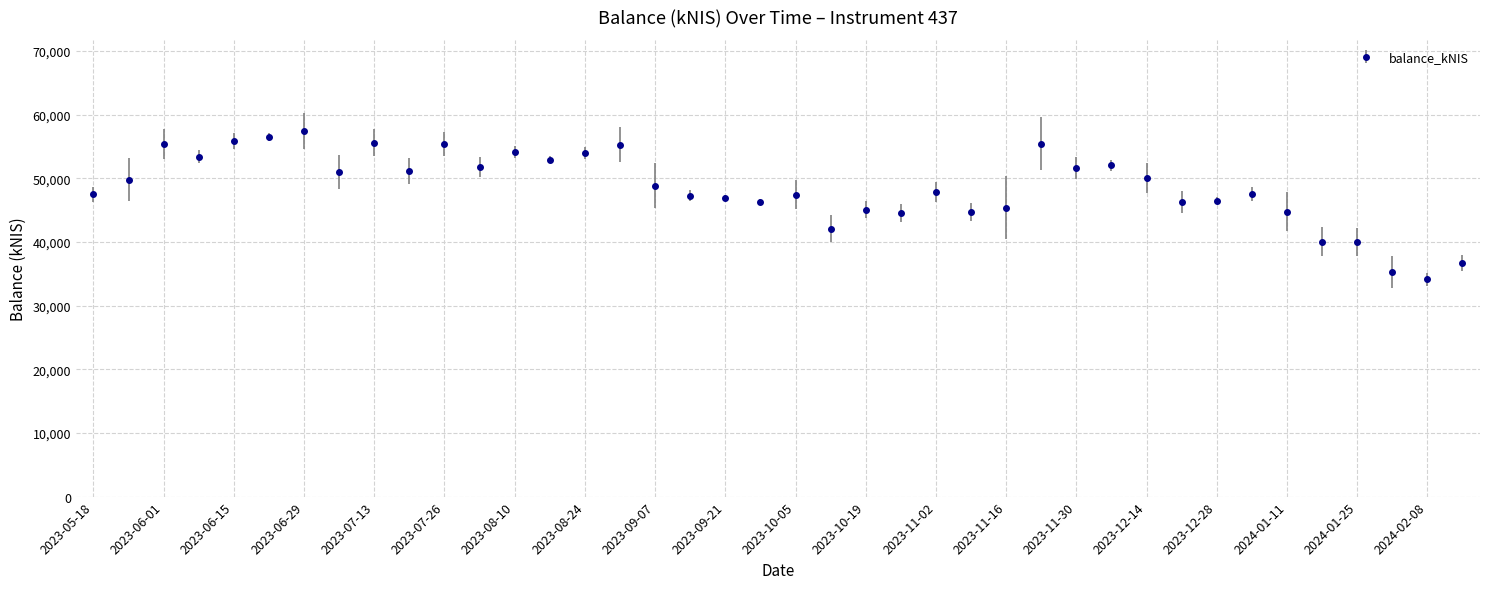

What is the difference between the second highest and minimum values?

22298.5